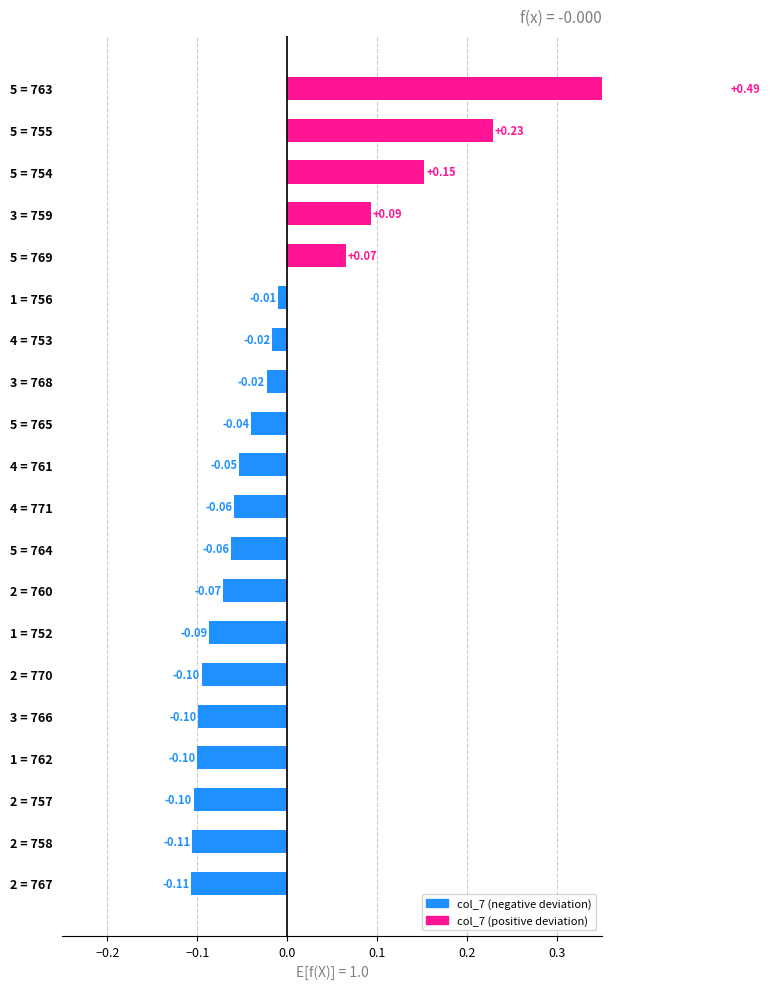

How many values are below 0?

15